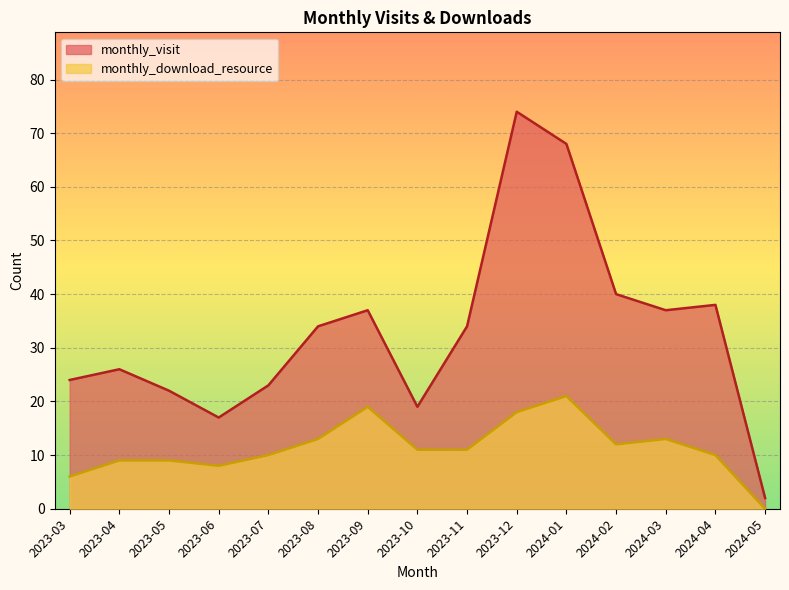

Between 2024-04 and 2023-12, which is larger?

2023-12